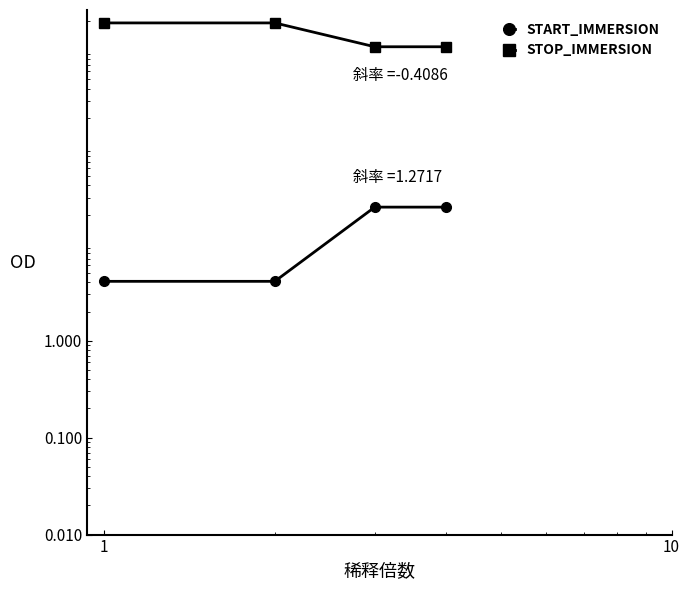

What is the greatest value displayed?

1900.3